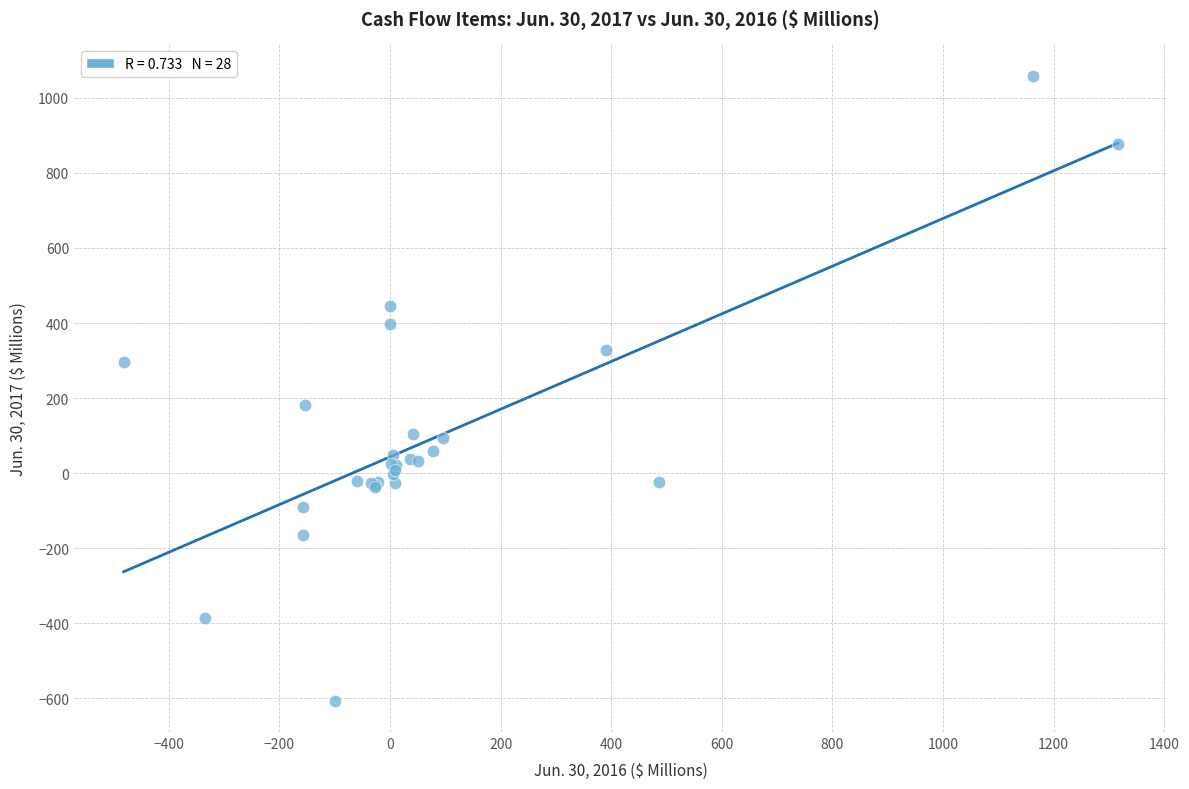

What Y value in the scatter plot is closest to 226?

181.7